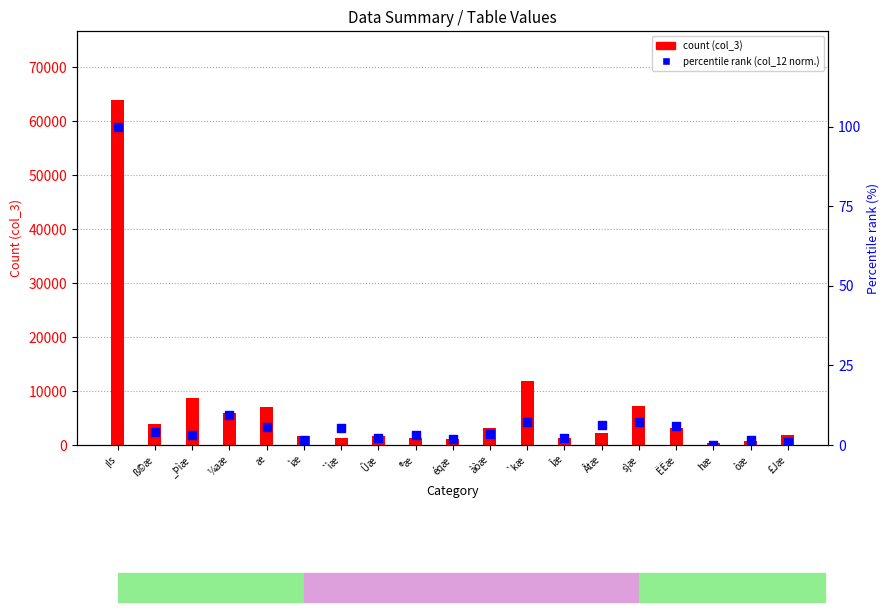

What is the total value across all series at _Þìæ?

8665.2